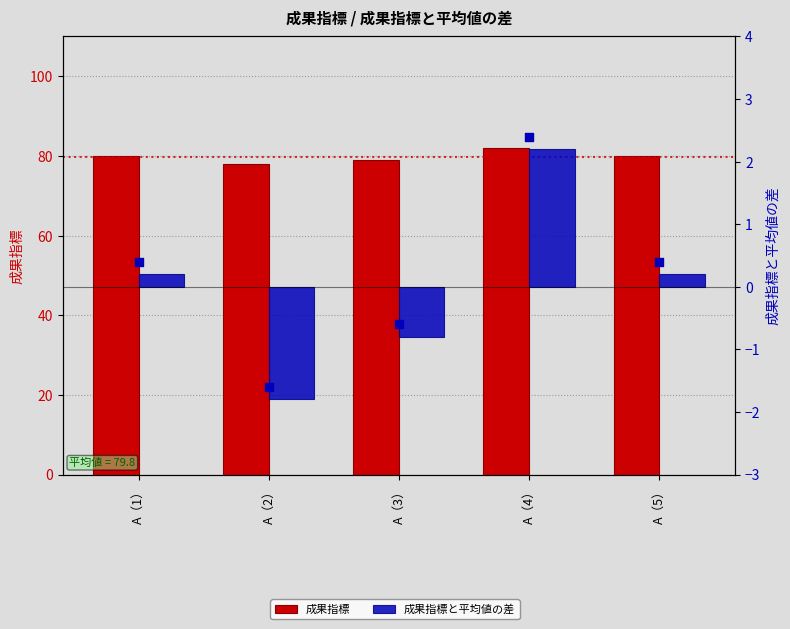

Which series reaches the minimum Y coordinate?

成果指標と平均値の差